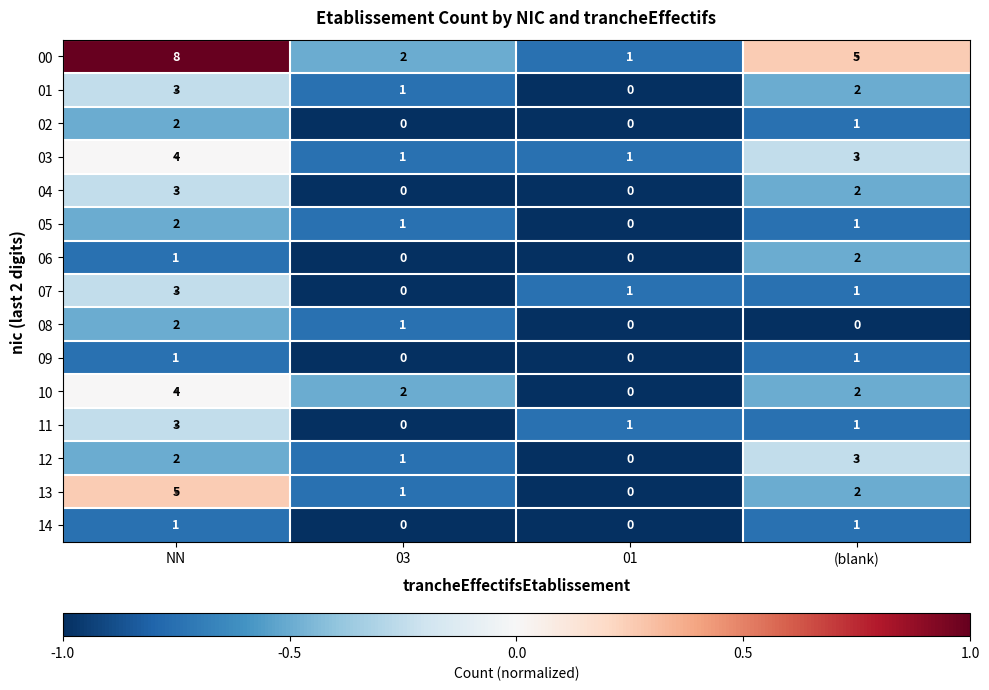

What is the sum of all 03 values?

9